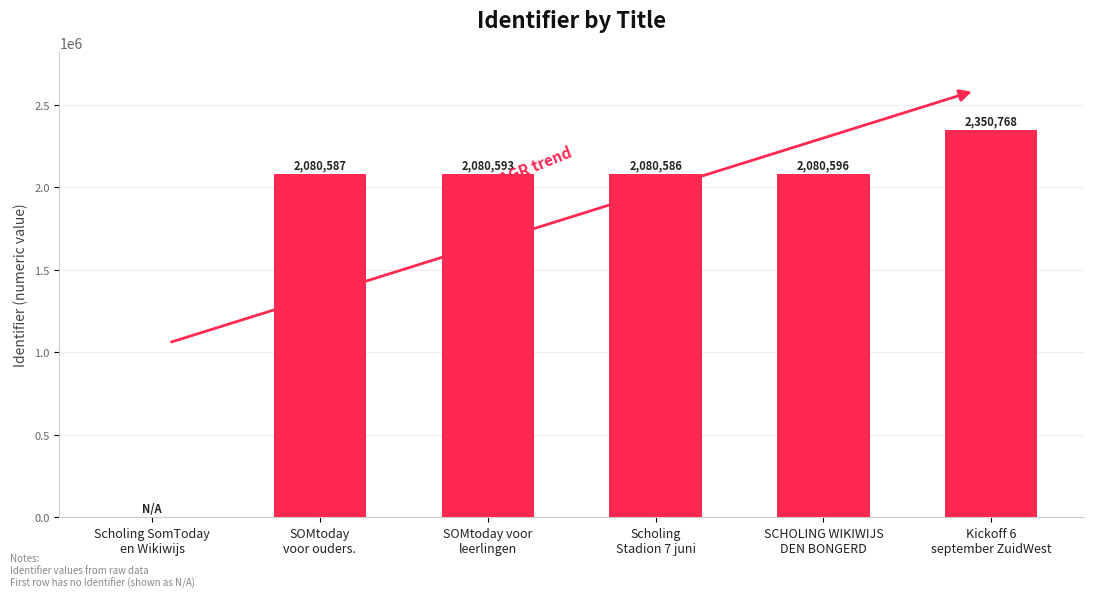

What is the average value?

1778855